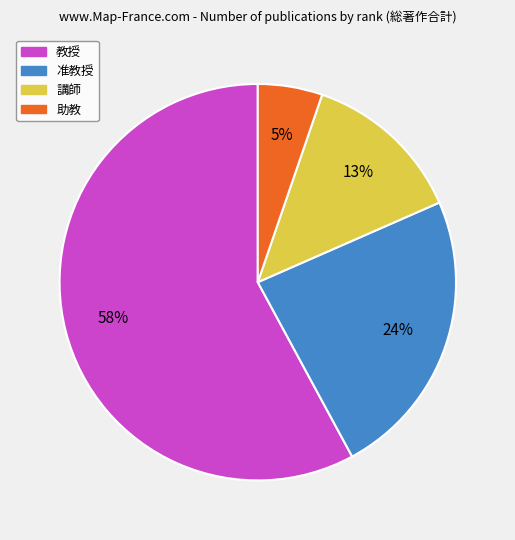

Is the sum of 講師 and 教授 greater than half?

Yes